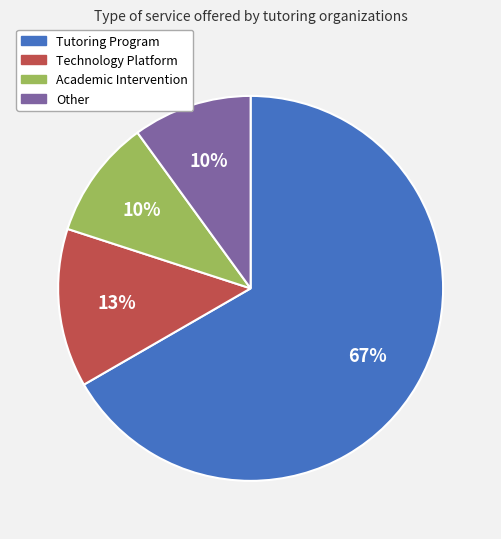

Combined, do Tutoring Program and Other account for over 50%?

Yes